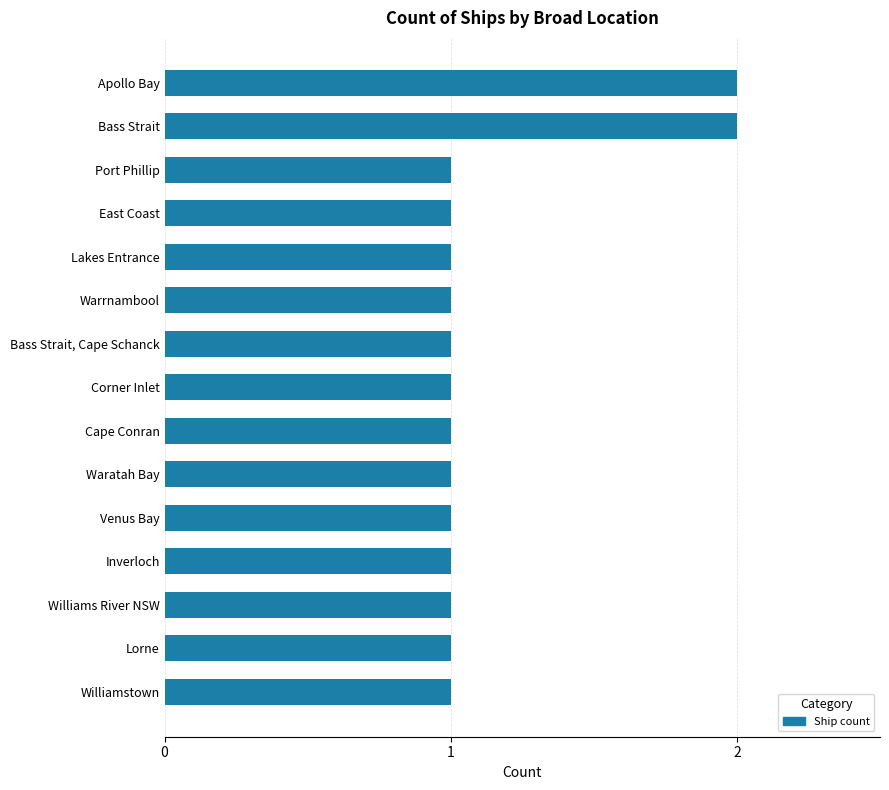

What is the ratio of the value at Port Phillip to the value at East Coast?

1.0